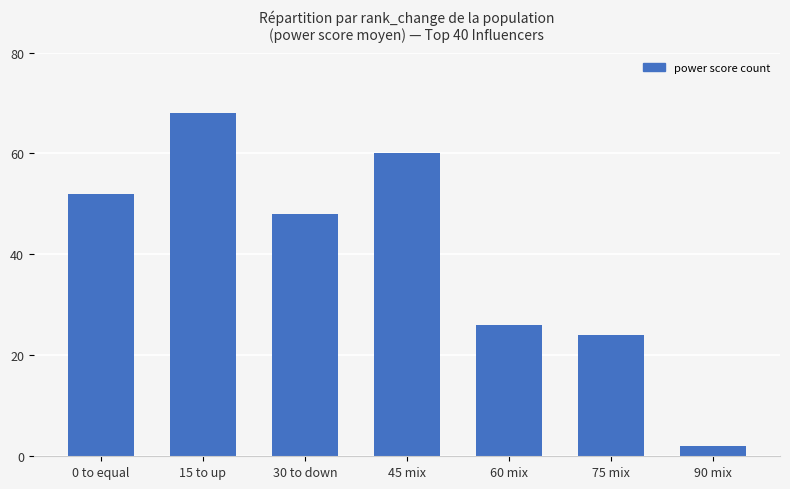

The value at 15 to up is 68. True or false?

True